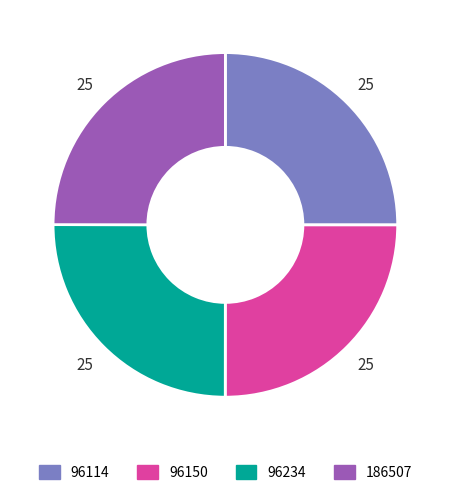

Does 186507 represent more than half of the total?

No